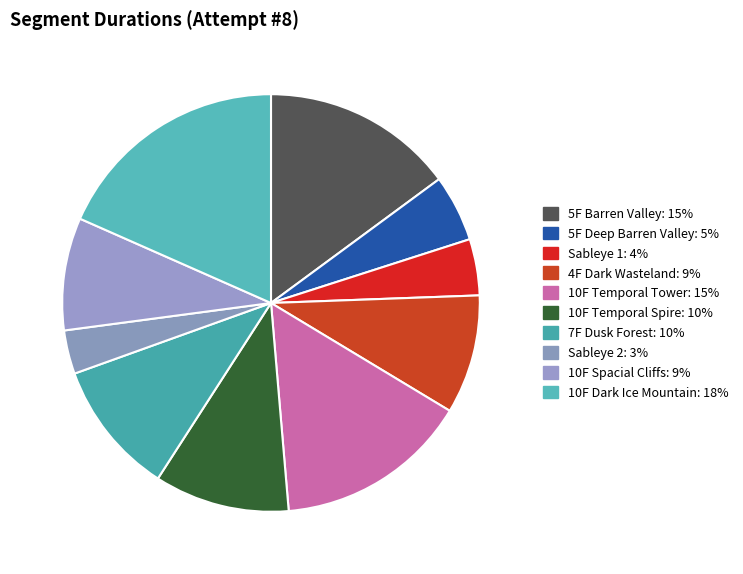

The Sableye 2 slice represents 1% of the pie. True or false?

False